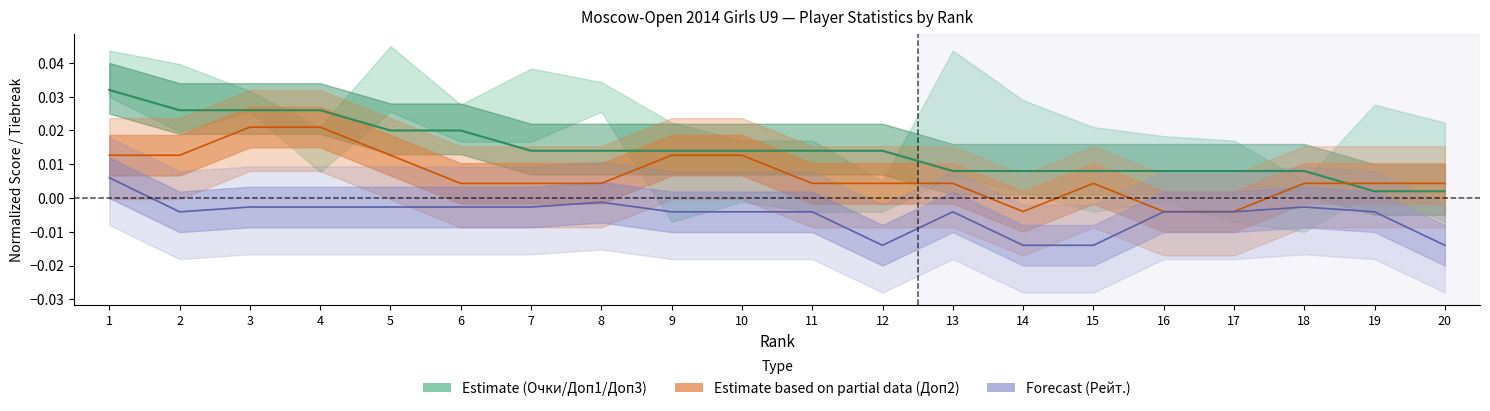

At which label does Очки reach its minimum?

19